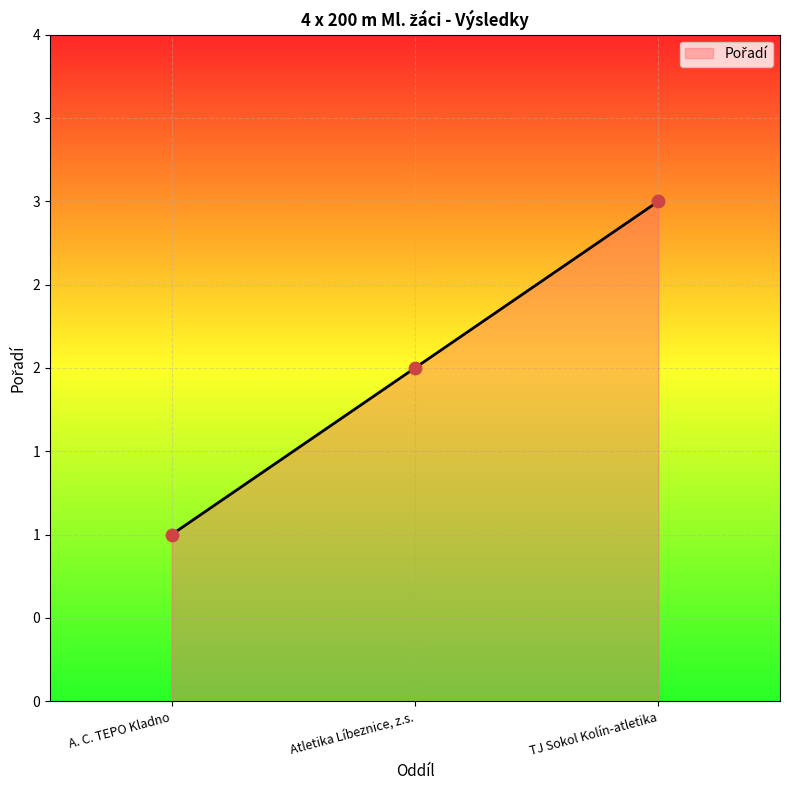

Between Atletika Líbeznice, z.s. and A. C. TEPO Kladno, which is larger?

Atletika Líbeznice, z.s.